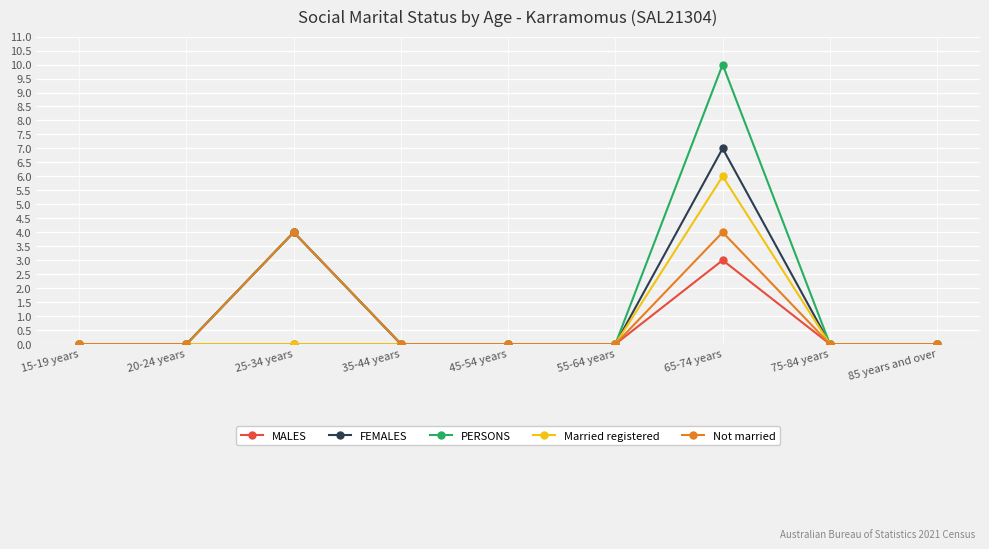

What is the label of the 6th point from the right?

35-44 years